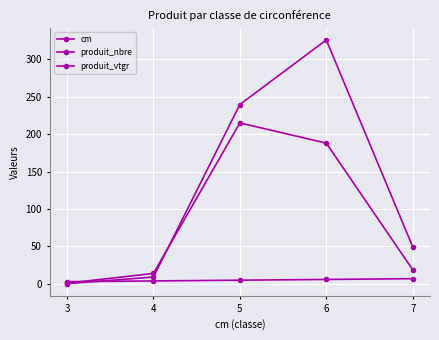

How many values in the produit_nbre series are below 19?

2